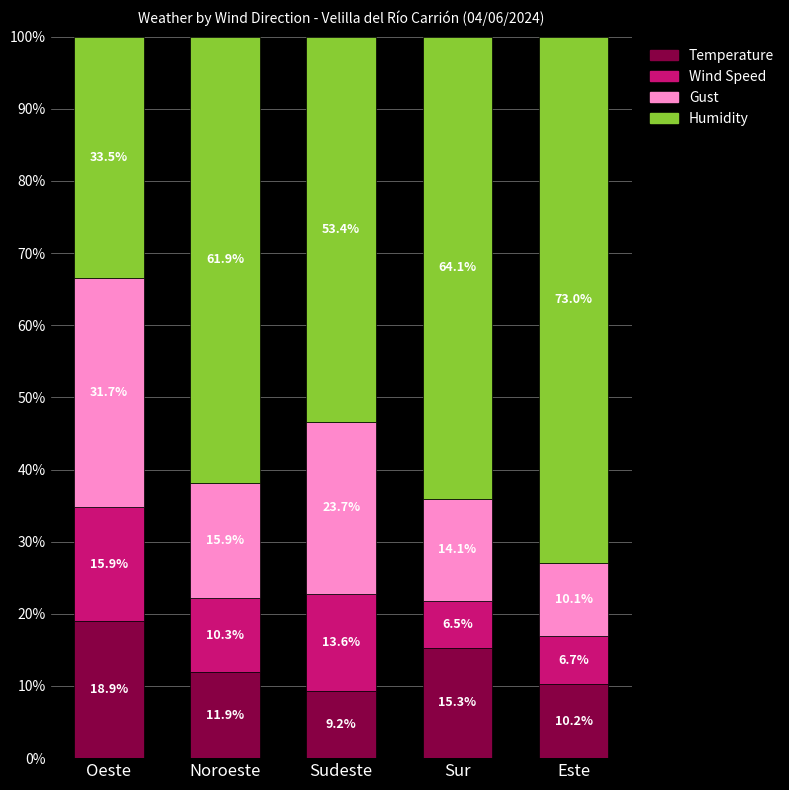

List the labels in order of Temperature value, largest first.

Oeste, Sur, Noroeste, Este, Sudeste